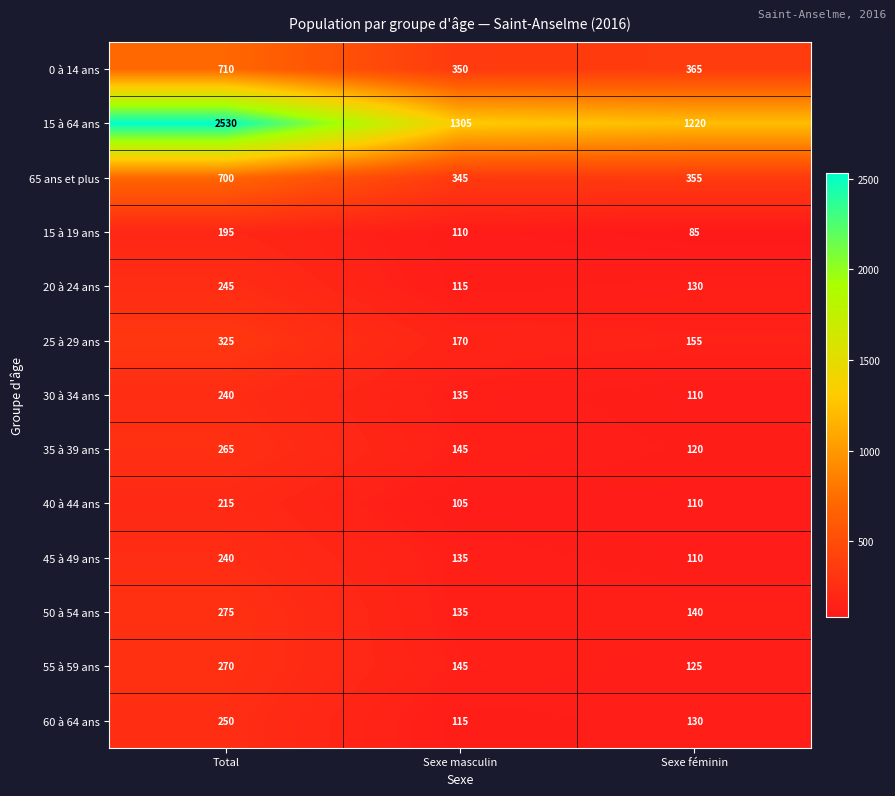

How many data points in 45 à 49 ans are less than 135?

1